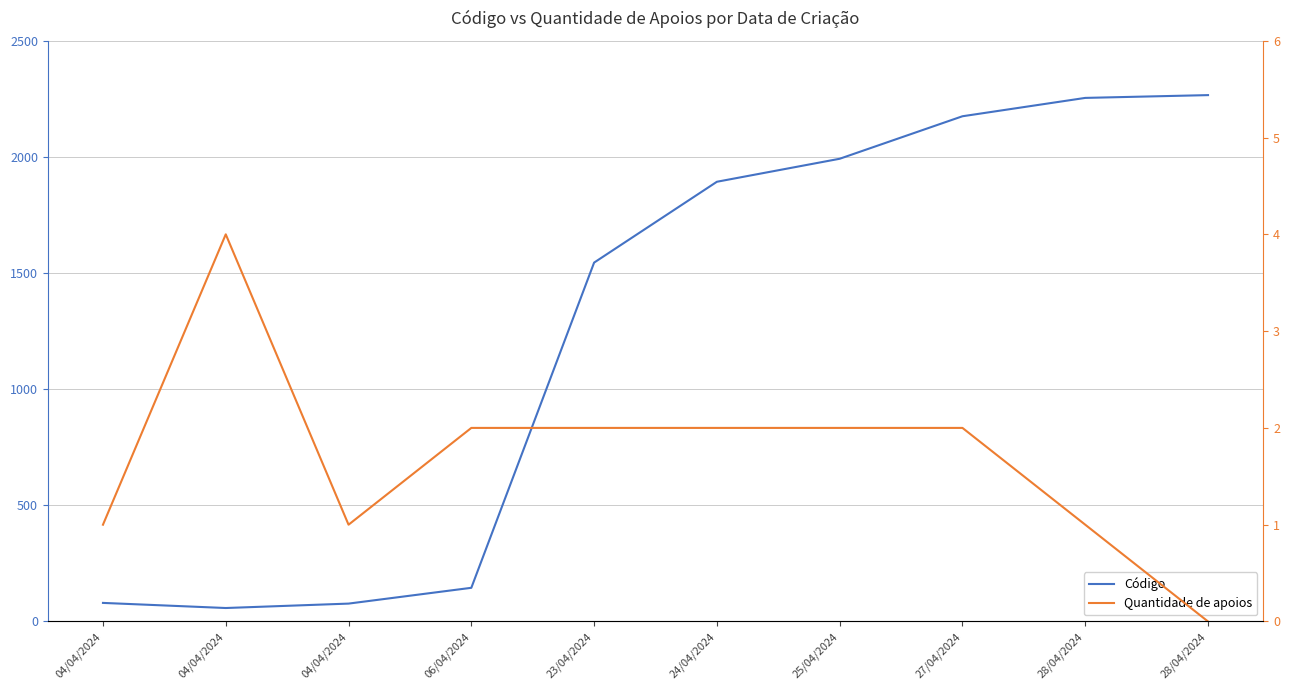

At 28/04/2024, list the series in order from smallest to largest.

Quantidade de apoios, Código